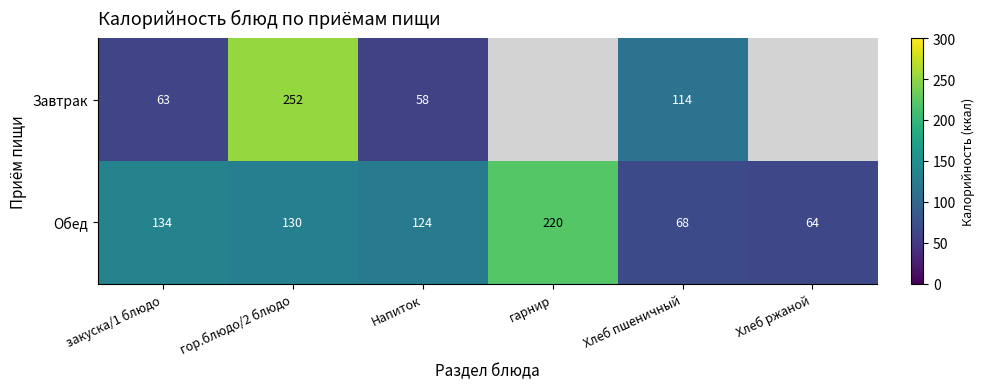

At how many categories does at least one series exceed 127?

3